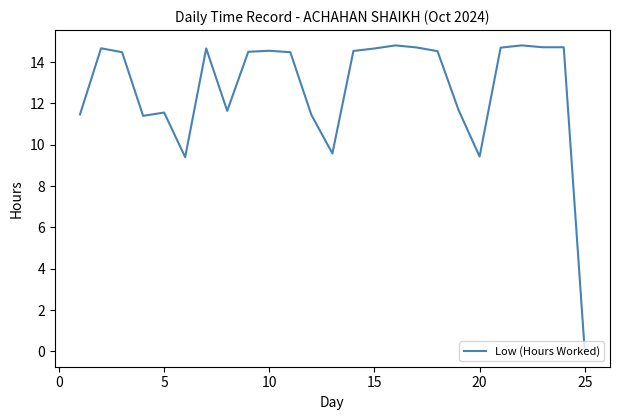

What is the difference between the maximum and minimum values?

14.8